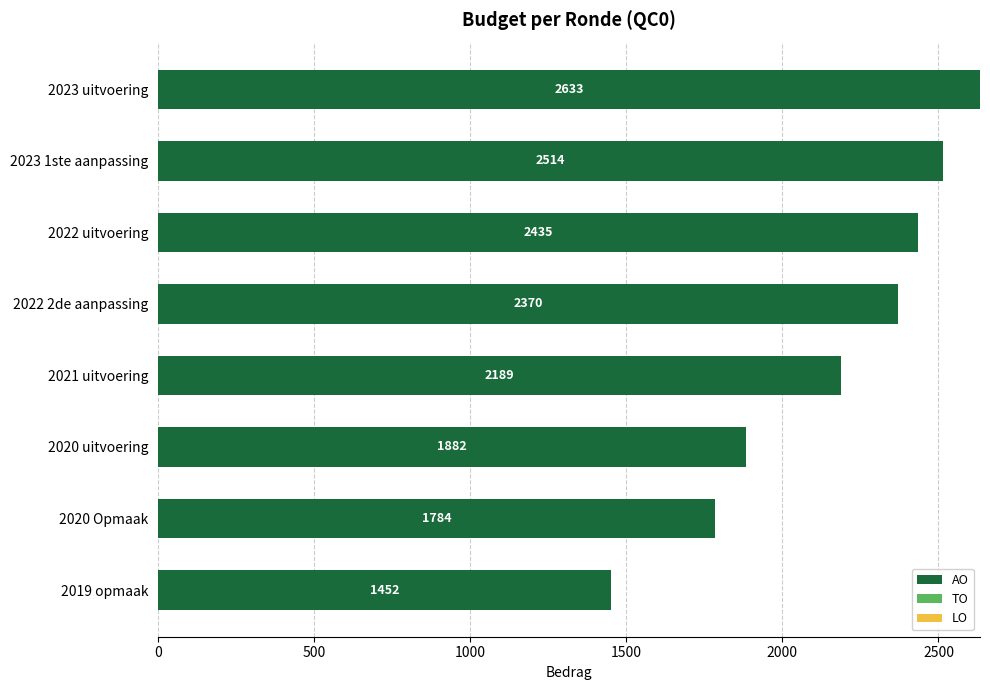

What is the difference between the second highest and second lowest values?

730